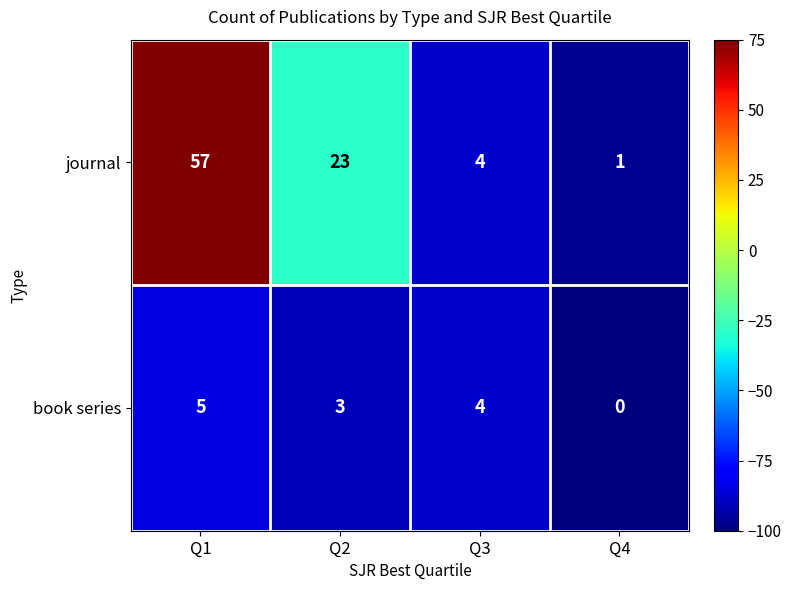

What is the difference between the maximum and minimum values in the journal series?

56